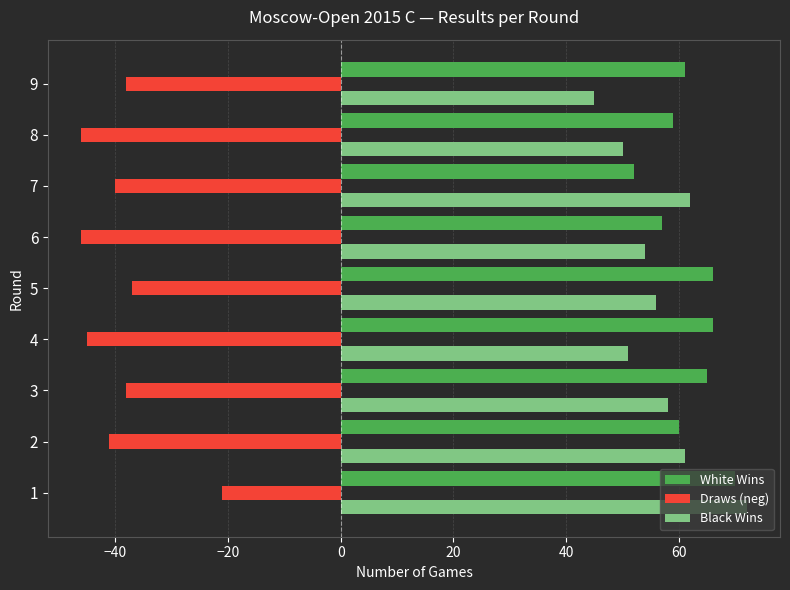

What is the sum of all Draws (neg) values?

-352